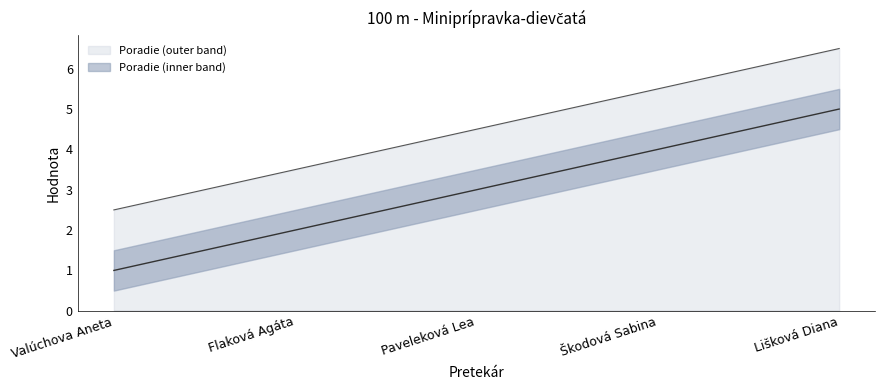

Which category has the highest value across all series?

Lišková Diana